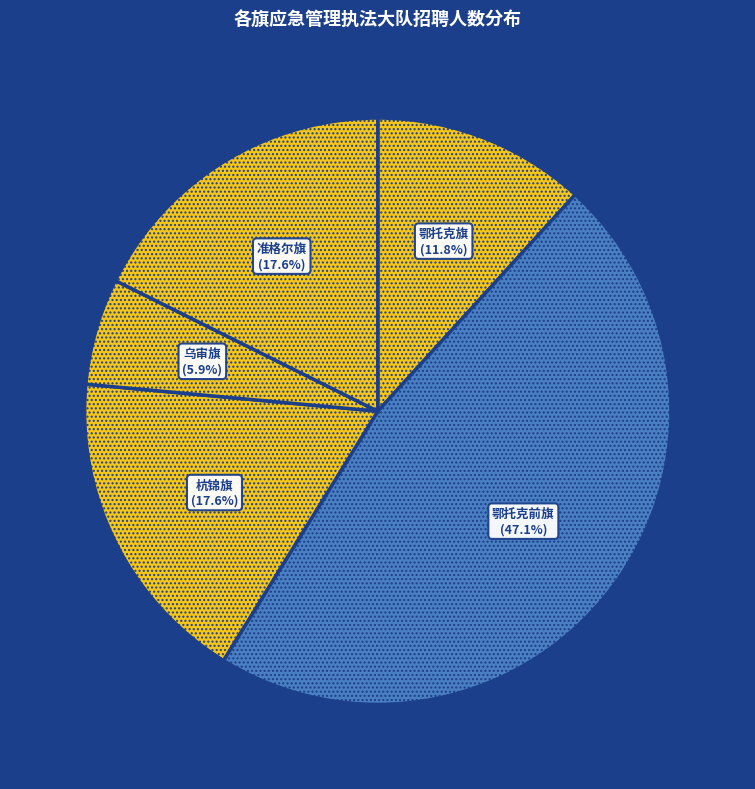

To the nearest percent, what is the difference between the largest and smallest slice percentages?

41%